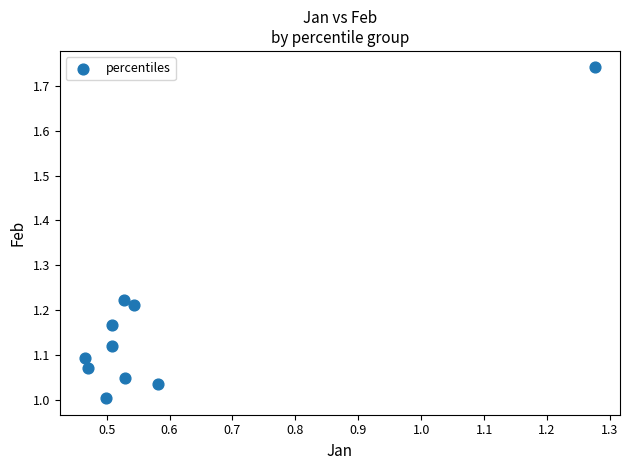

What is the range of Y values (max minus min)?

0.7